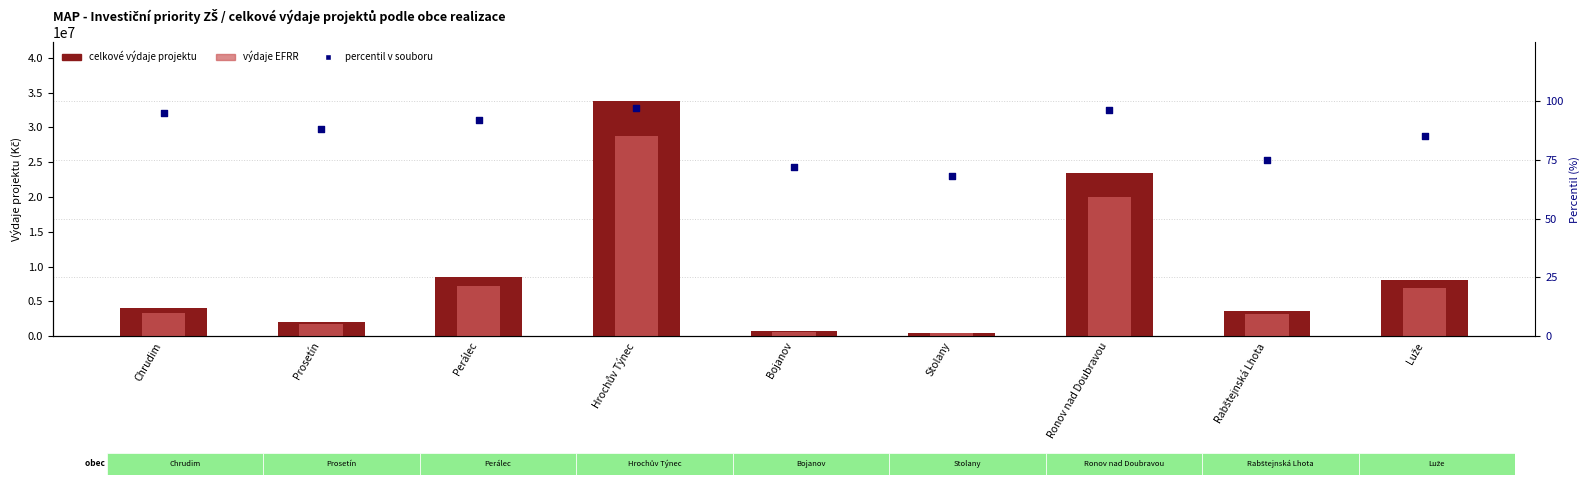

What are all the series names shown in the legend?

celkové výdaje projektu, výdaje EFRR, percentil v souboru